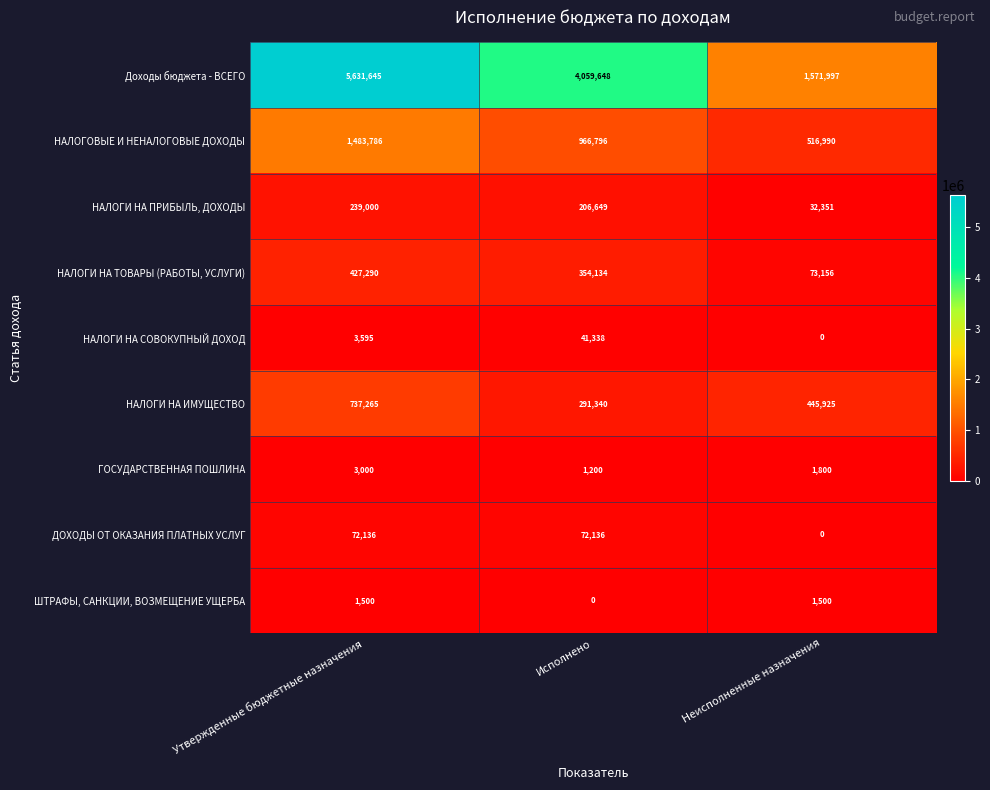

Rank the categories by НАЛОГОВЫЕ И НЕНАЛОГОВЫЕ ДОХОДЫ value from lowest to highest.

Неисполненные назначения, Исполнено, Утвержденные бюджетные назначения